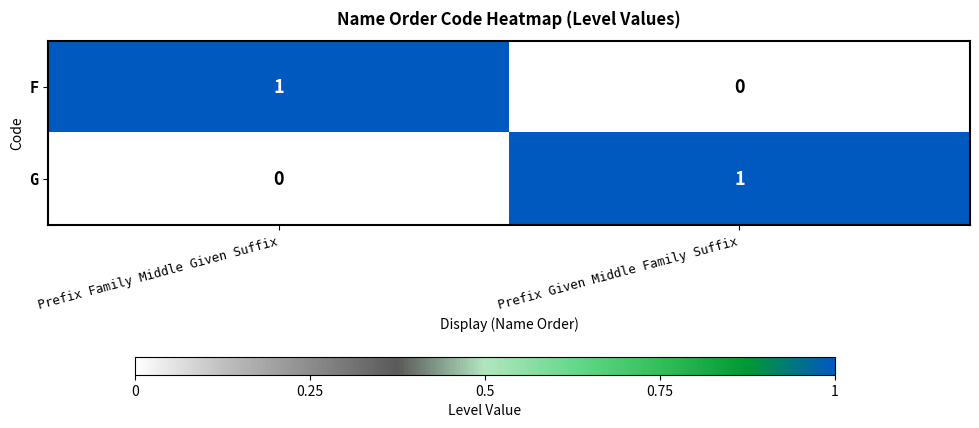

The G series shows 1 at Prefix Given Middle Family Suffix. True or false?

True